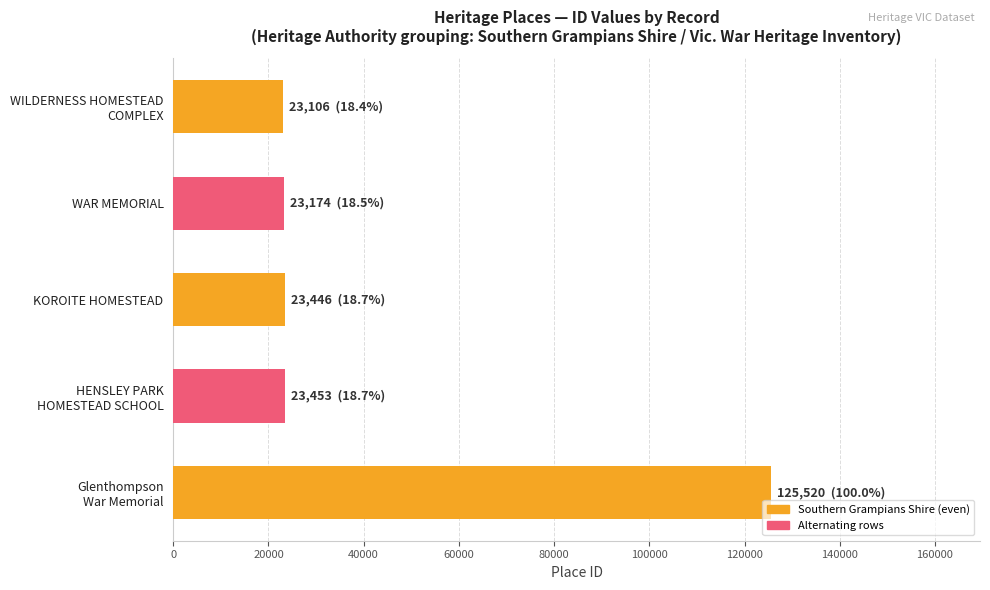

How many distinct data groups are displayed?

1